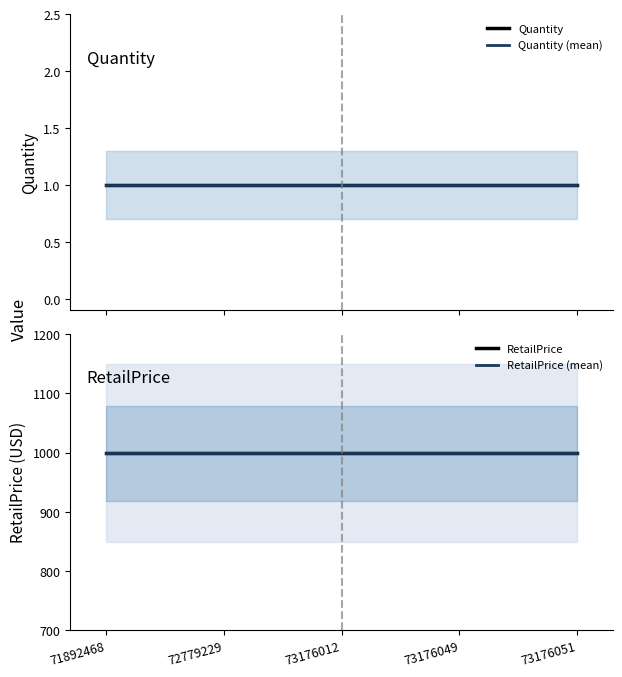

What is the minimum value for RetailPrice (mean)?

999